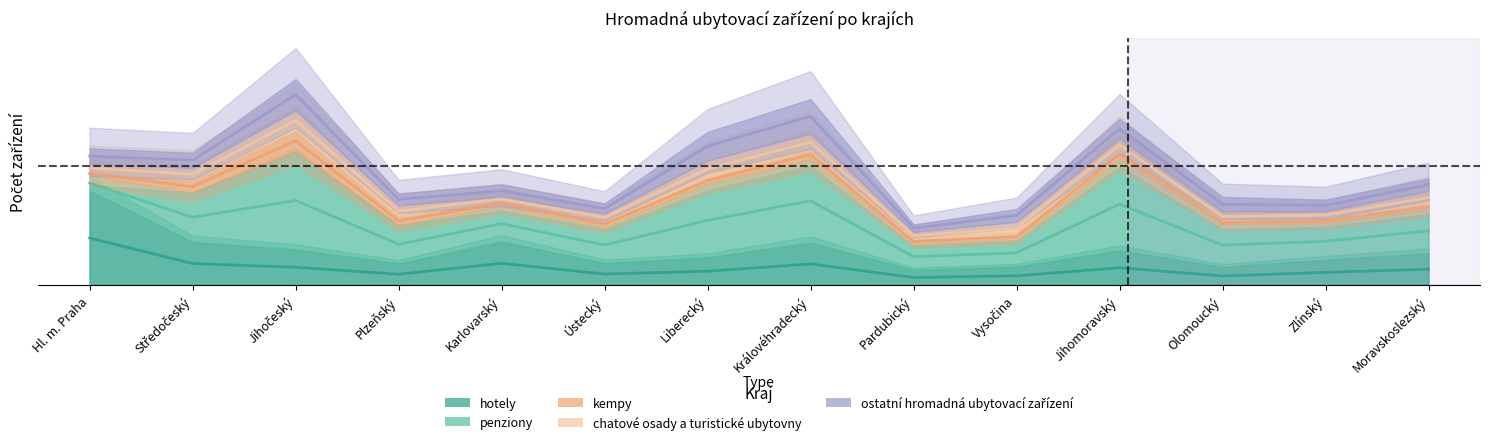

Which series ends up on top after the final intersection of kempy and chatové osady a turistické ubytovny?

chatové osady a turistické ubytovny